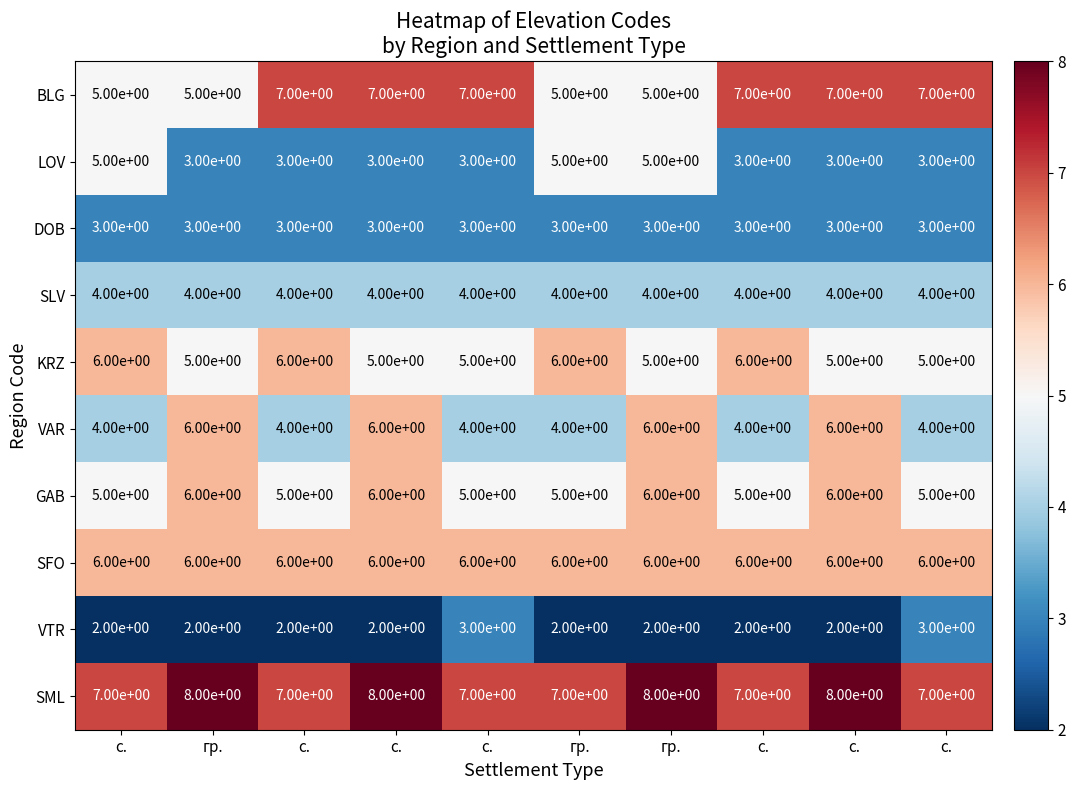

How many categories are shown in the chart?

10